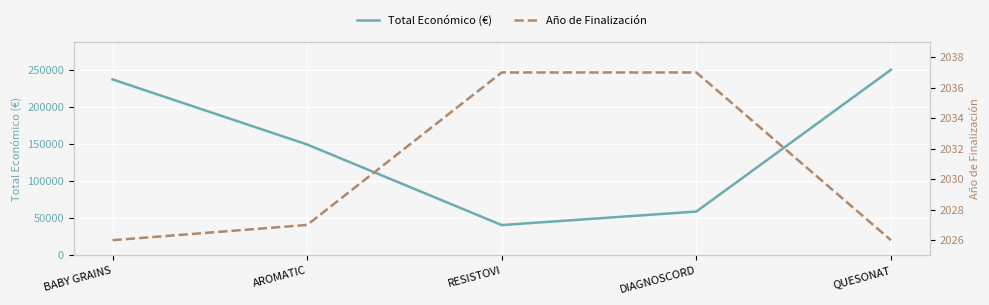

Rank the categories by Total Económico (€) value from lowest to highest.

RESISTOVI, DIAGNOSCORD, AROMATIC, BABY GRAINS, QUESONAT